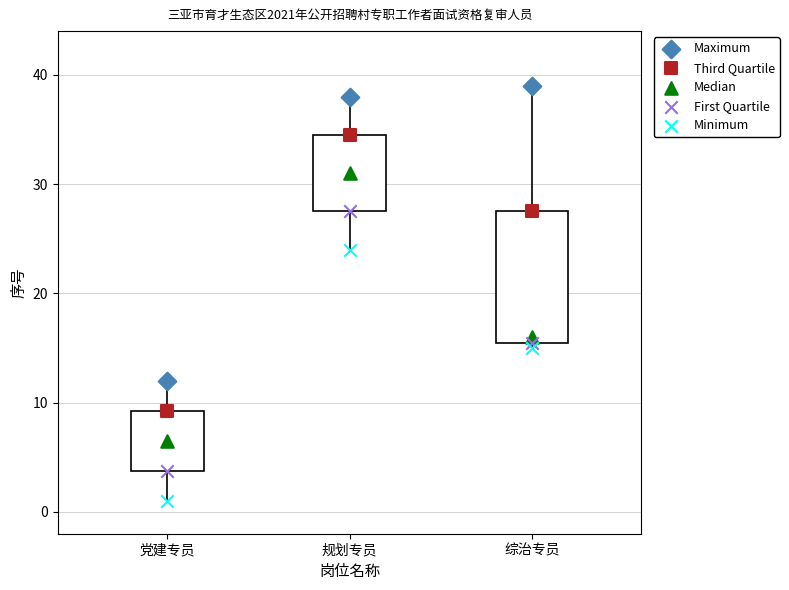

Where does the lower whisker of the box for 党建专员 end on the y-axis? The values are not printed on the chart, so give them approximately, as read against the axis.

1